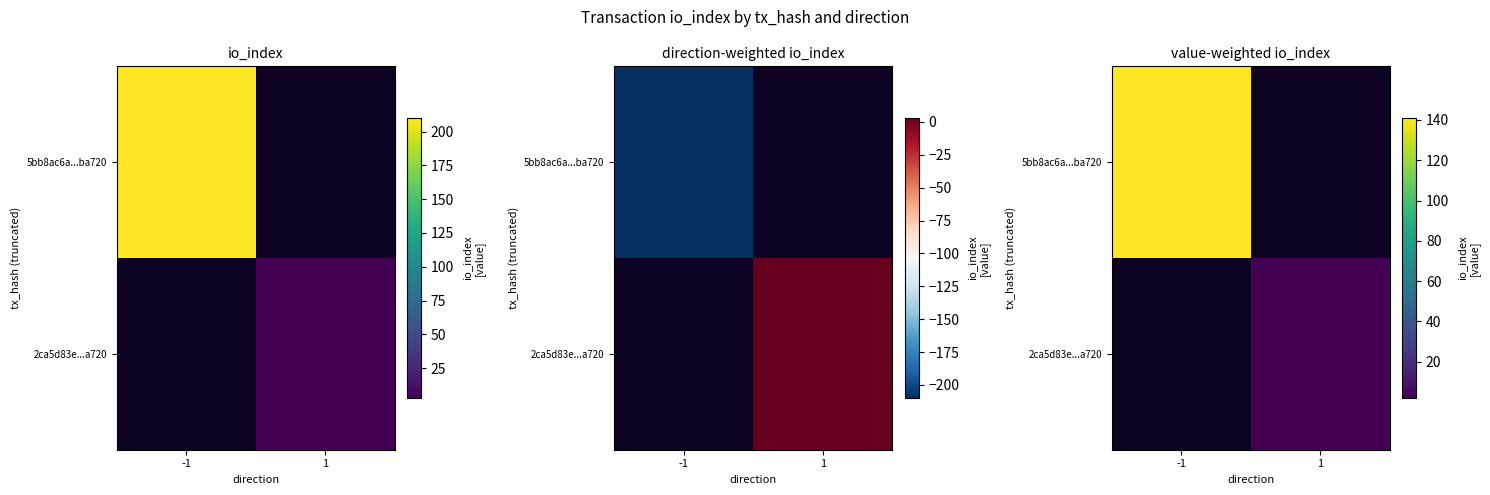

True or false: 2ca5d83e...a720 has a value of 0.0 at -1.

True